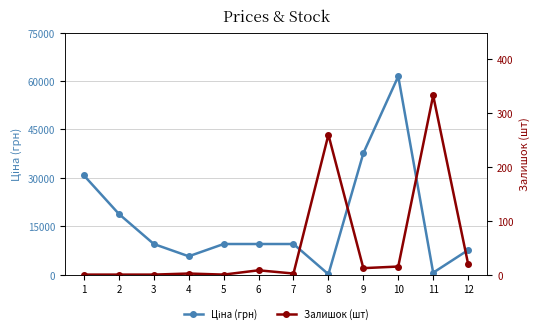

How many data points in Залишок (шт) are above 8?

5